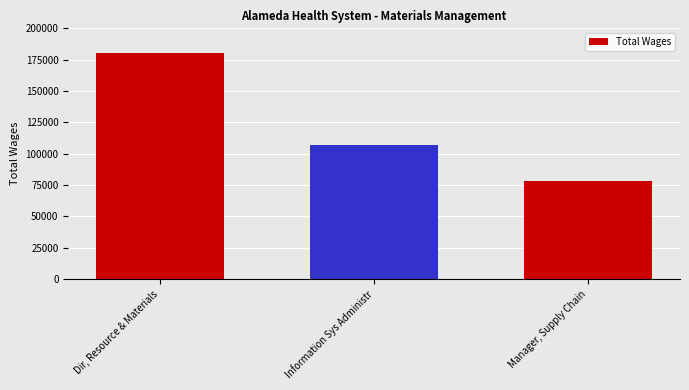

What position from the right is Information Sys Administr?

2